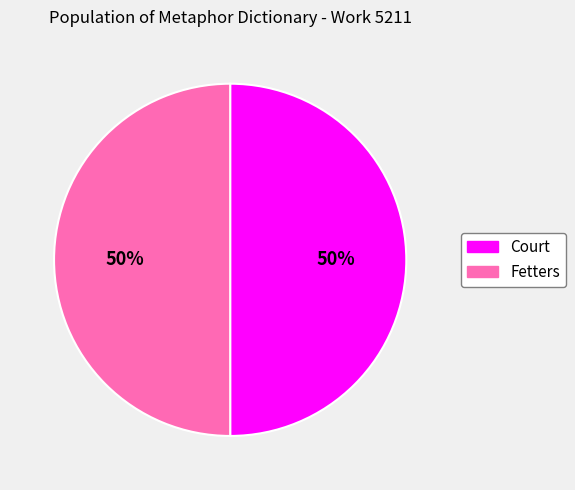

Do Court and Fetters together represent more than half of the pie?

Yes